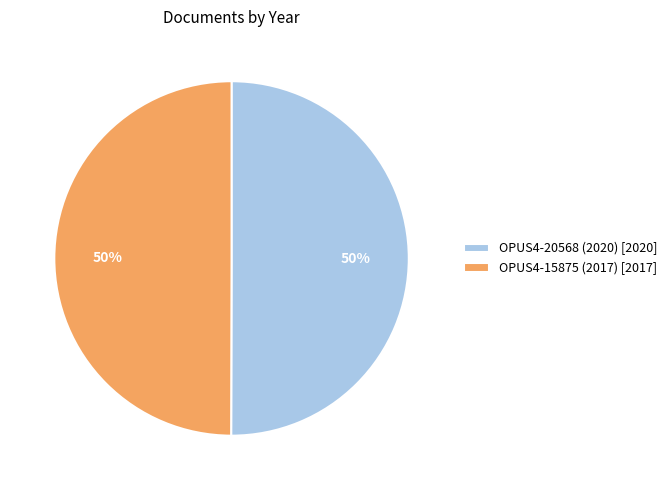

Do OPUS4-15875 (2017) [2017] and OPUS4-20568 (2020) [2020] together represent more than half of the pie?

Yes